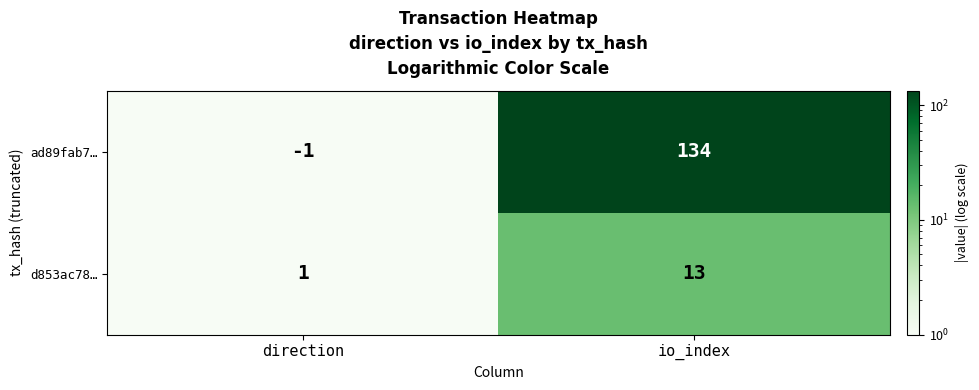

At which category is the sum across all series the highest?

io_index